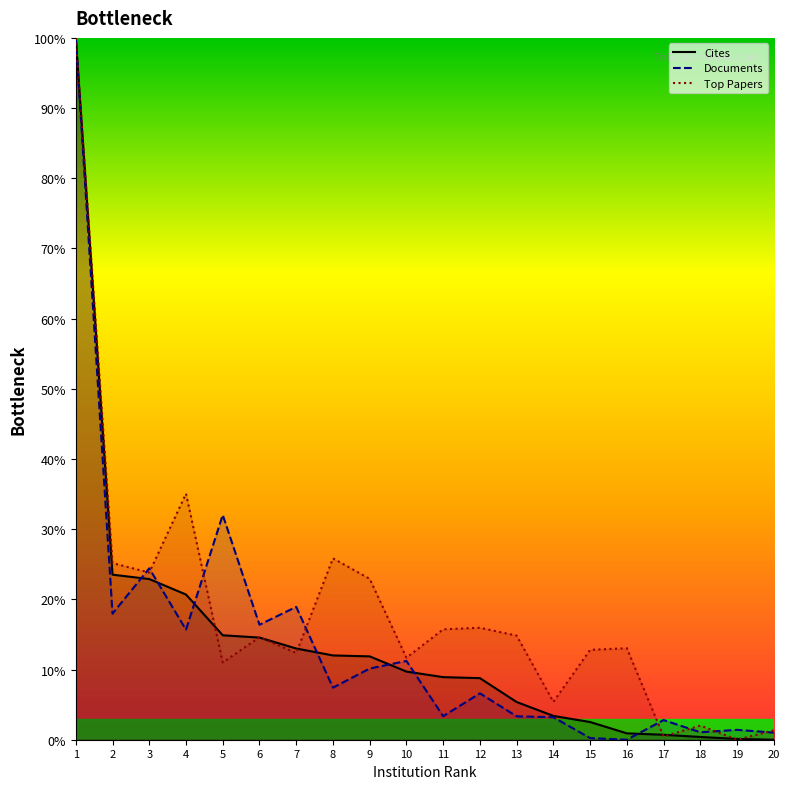

Reading right to left, what are all the values shown in this chart?

Cites: 20=0.0	19=0.1	18=0.4	17=0.7	16=0.9	15=2.5	14=3.4	13=5.4	12=8.8	11=8.9	10=9.7	9=11.9	8=12.0	7=13.0	6=14.6	5=14.9	4=20.7	3=22.9	2=23.5	1=100.0
Documents: 20=1.0	19=1.4	18=1.1	17=2.8	16=0.0	15=0.2	14=3.2	13=3.3	12=6.6	11=3.4	10=11.2	9=10.1	8=7.4	7=18.9	6=16.4	5=32.0	4=15.7	3=24.4	2=18.0	1=100.0
Top Papers: 20=1.3	19=0.0	18=2.0	17=0.4	16=13.0	15=12.8	14=5.4	13=14.8	12=16.0	11=15.7	10=11.7	9=22.9	8=25.8	7=12.4	6=14.6	5=11.0	4=35.1	3=23.8	2=25.2	1=100.0